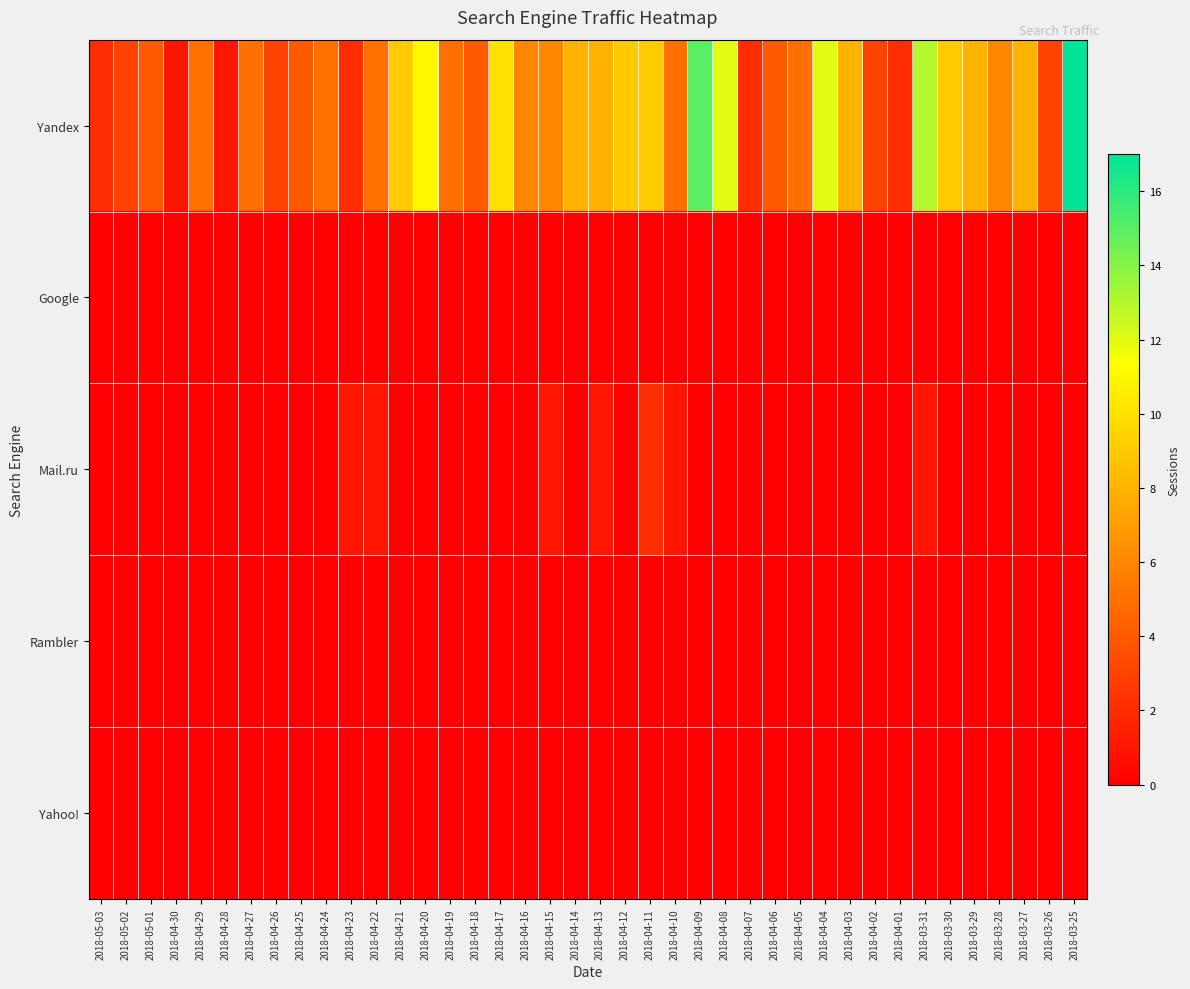

What is the spread (max minus min) of values at 2018-05-02?

3